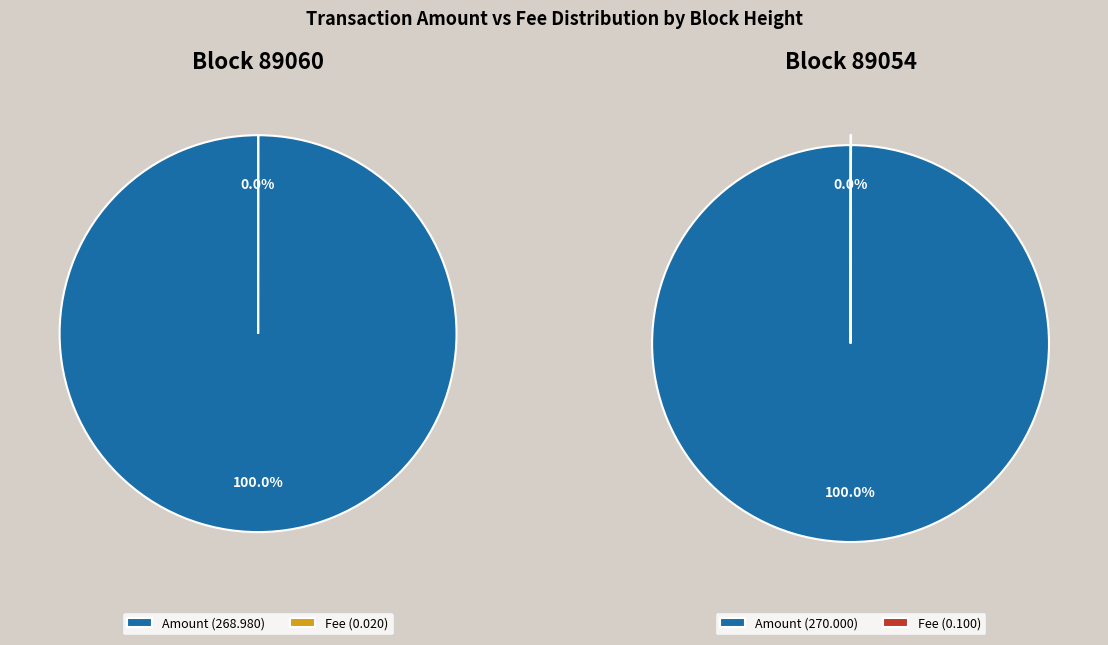

To the nearest percent, what is the difference between the largest and smallest slice percentages?

100%